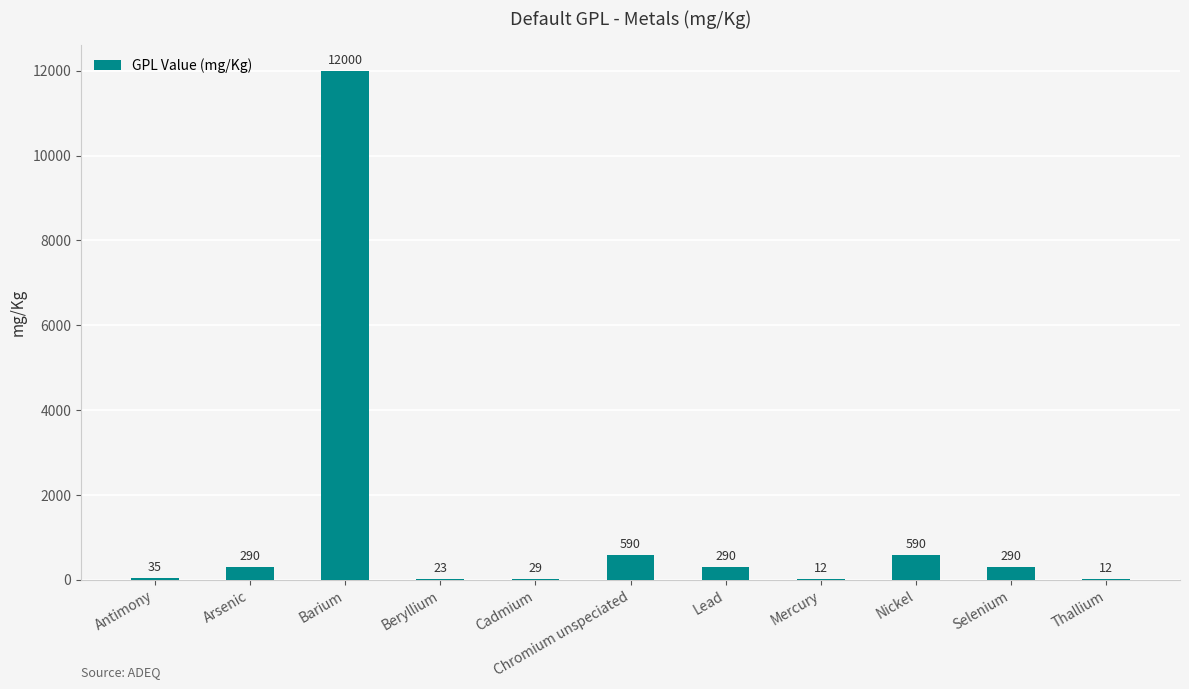

Are the bars grouped side by side (vs. stacked)?

No